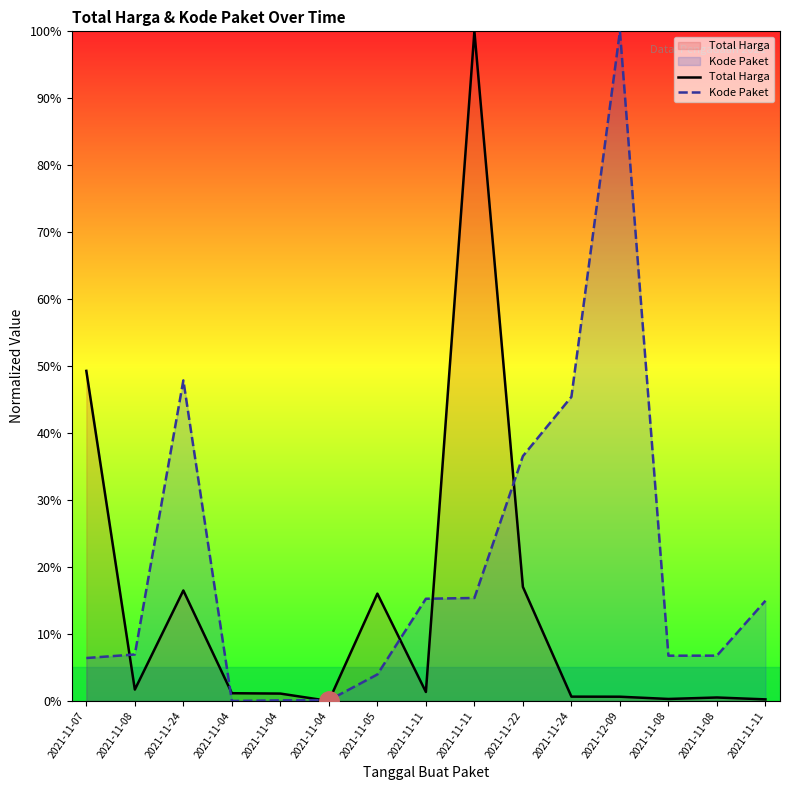

What is the difference between the Kode Paket values at 2021-11-11 and 2021-11-11?

0.3